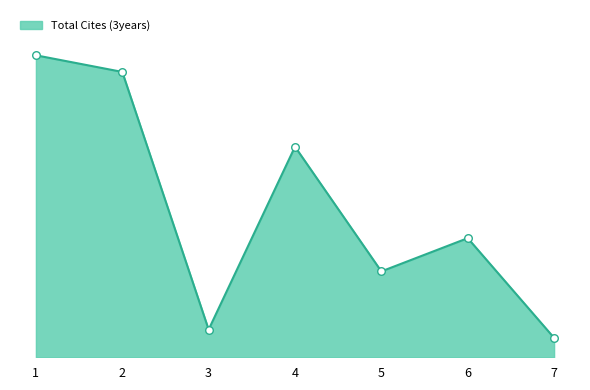

What is the ratio of the value at 1 to the value at 7?

15.6